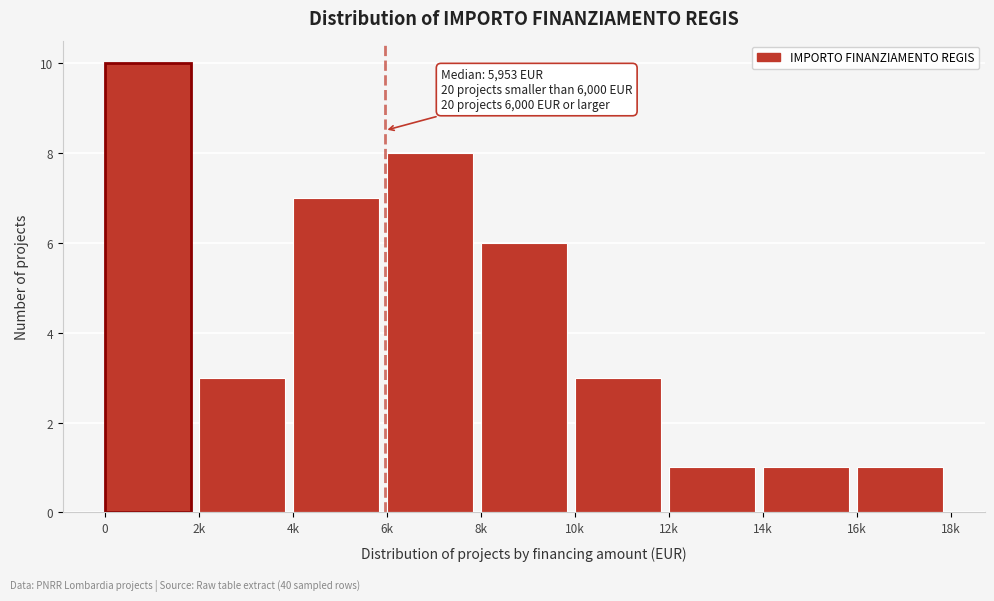

Reading right to left, transcribe all the data shown in this chart.

1	1	1	3	6	8	7	3	10